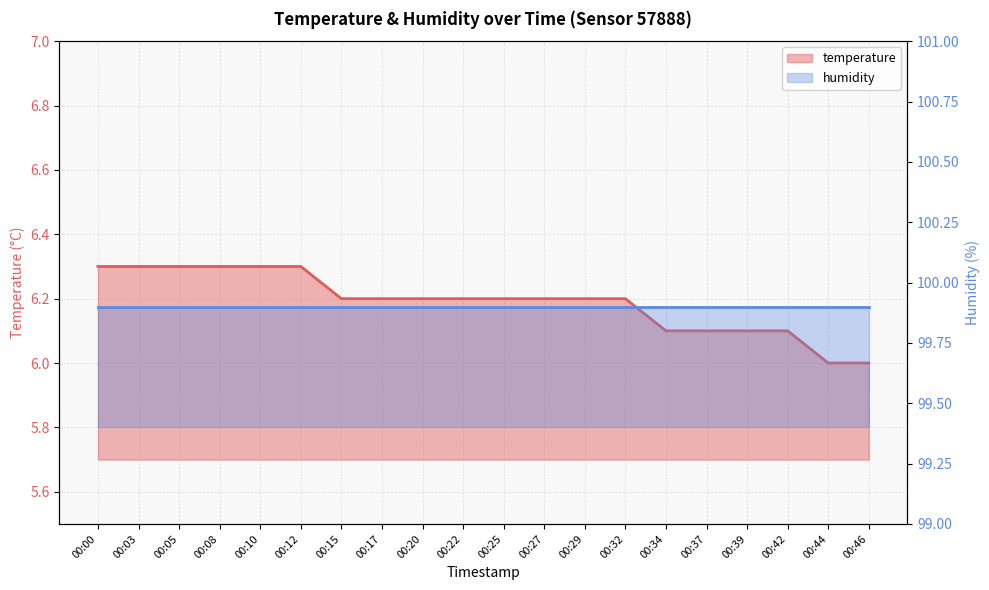

What is the difference between the maximum and second lowest values?

0.3